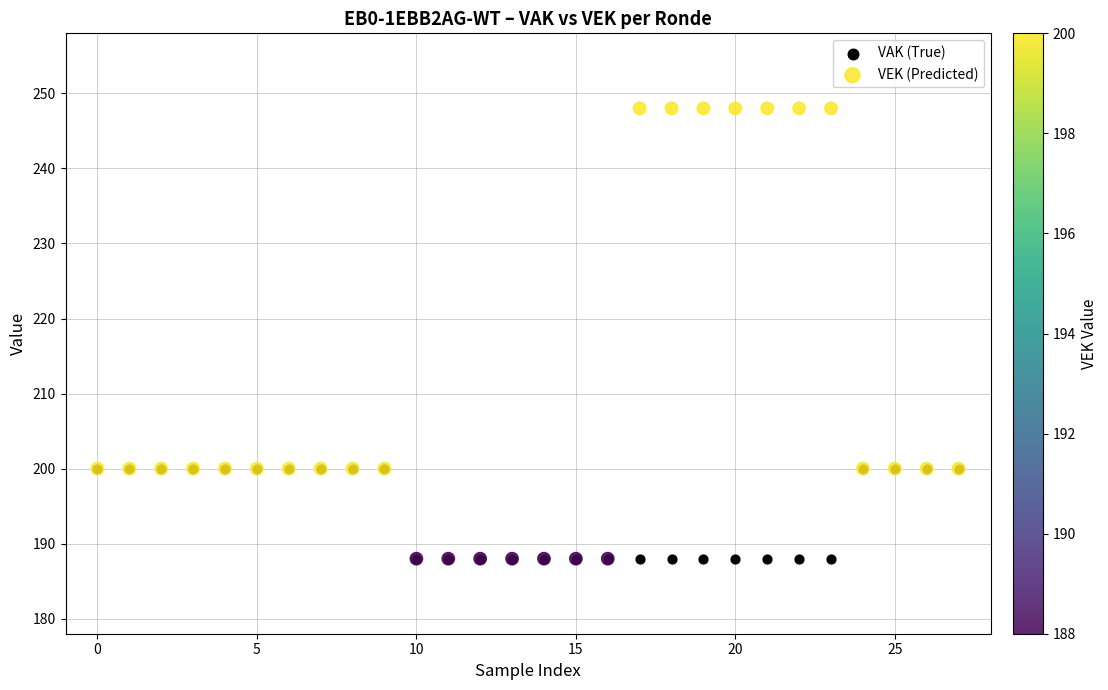

Which series reaches the maximum Y coordinate?

VEK (Predicted)